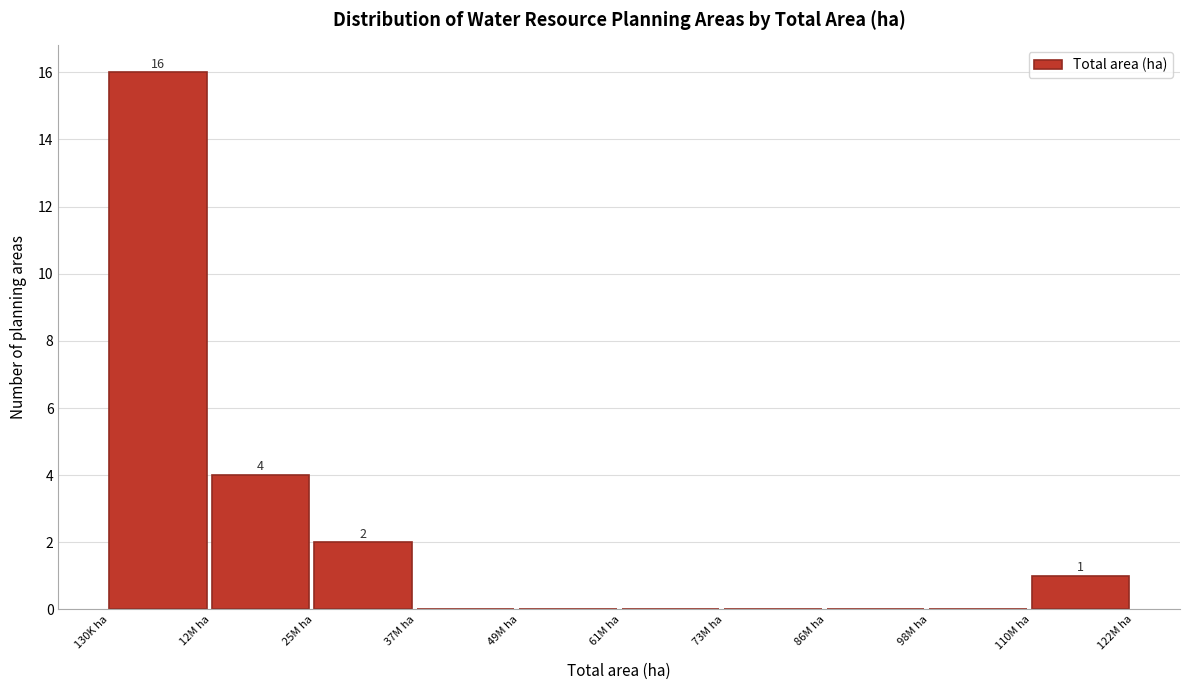

Reading left to right, what are all the values shown in this chart?

130K ha=16	12M ha=4	25M ha=2	37M ha=0	49M ha=0	61M ha=0	73M ha=0	86M ha=0	98M ha=0	110M ha=1